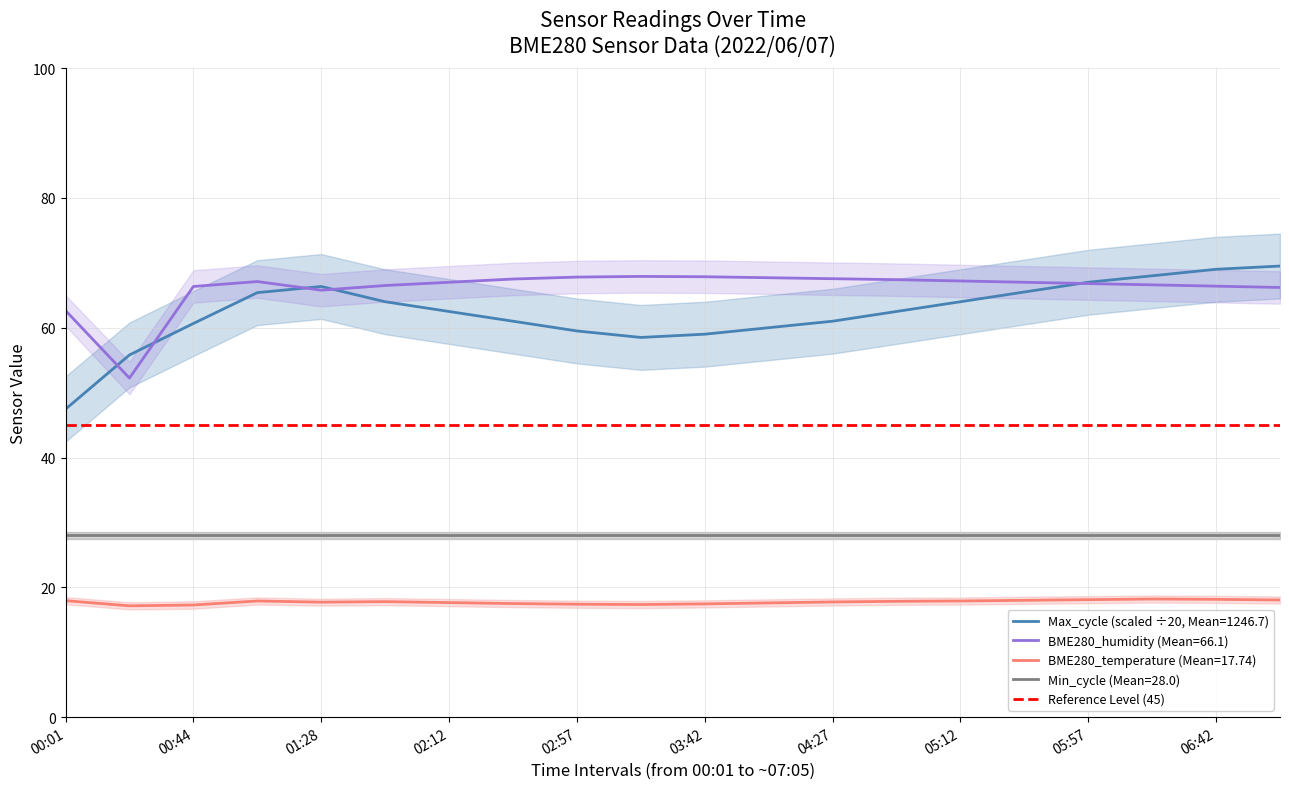

How many interior local peaks does the BME280_temperature series have?

3